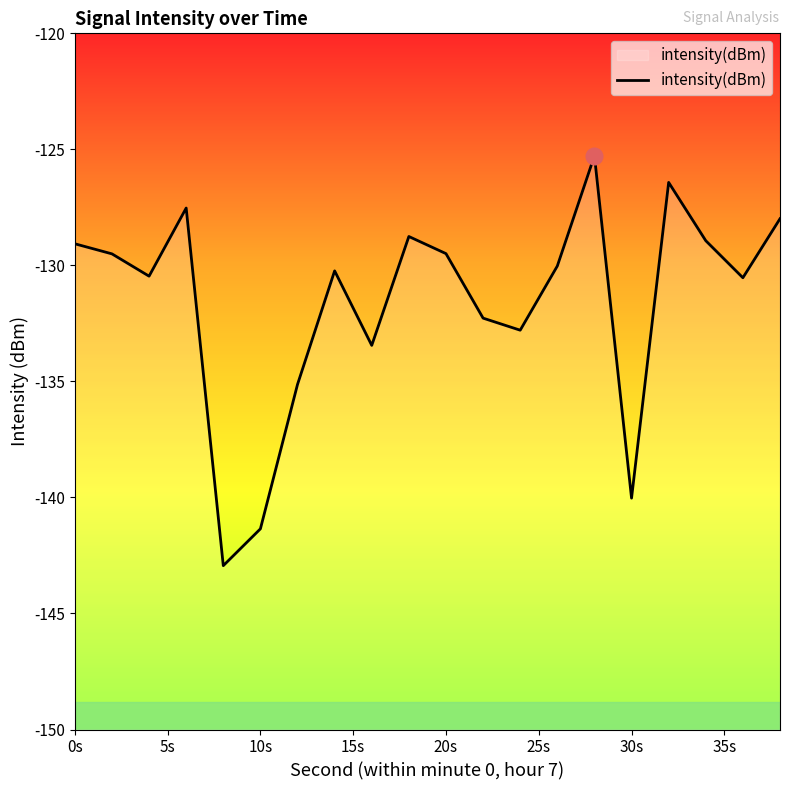

Reading right to left, transcribe all the data shown in this chart.

-128.0	-130.5	-128.9	-126.4	-140.0	-125.3	-130.0	-132.8	-132.3	-129.5	-128.8	-133.4	-130.2	-135.1	-141.4	-142.9	-127.5	-130.5	-129.5	-129.1